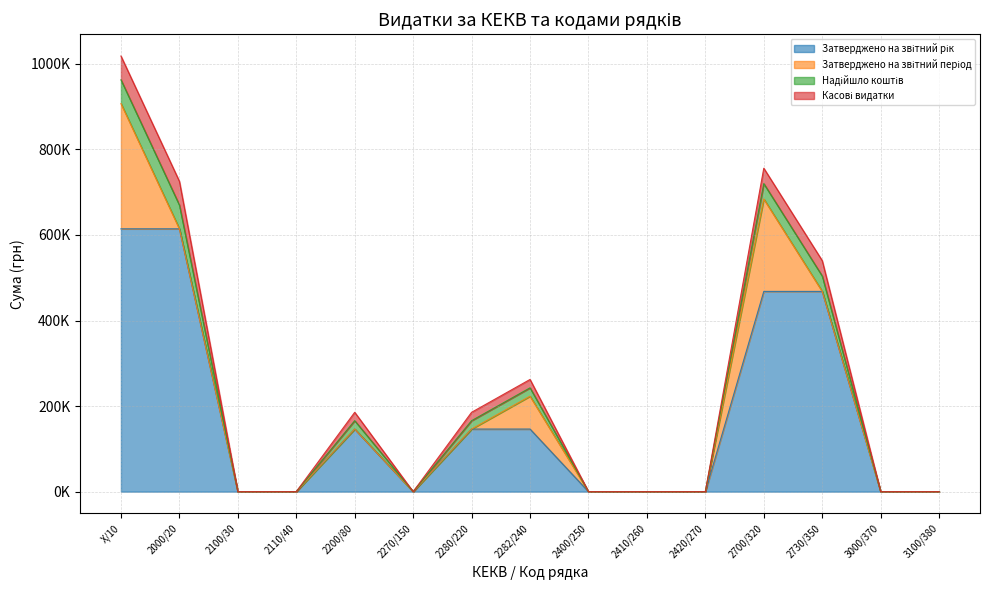

At which label does Затверджено на звітний період reach its peak?

X/10